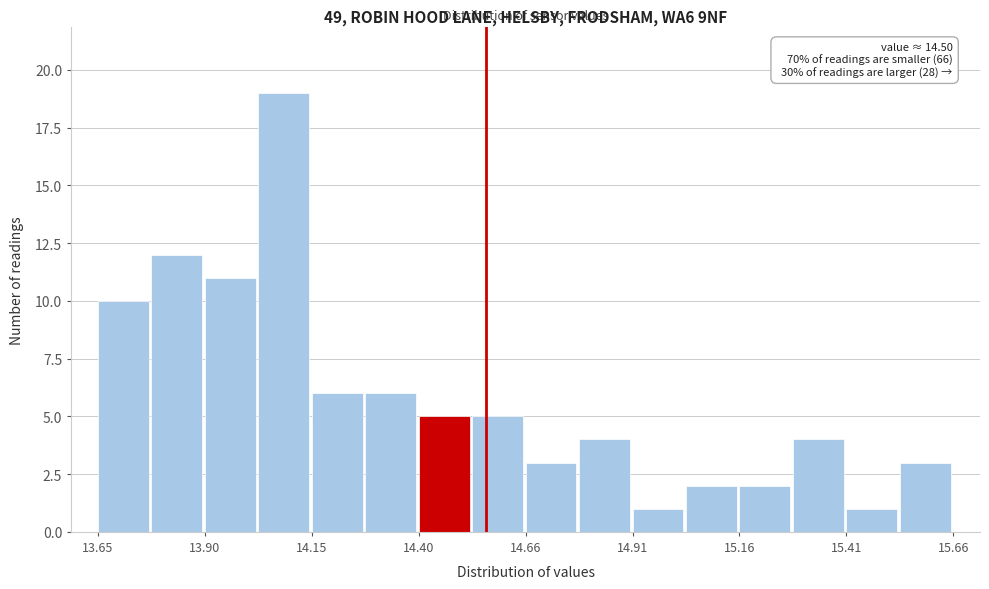

Read against the x-axis, roughly where is the centre of the tallest bar?

14.10